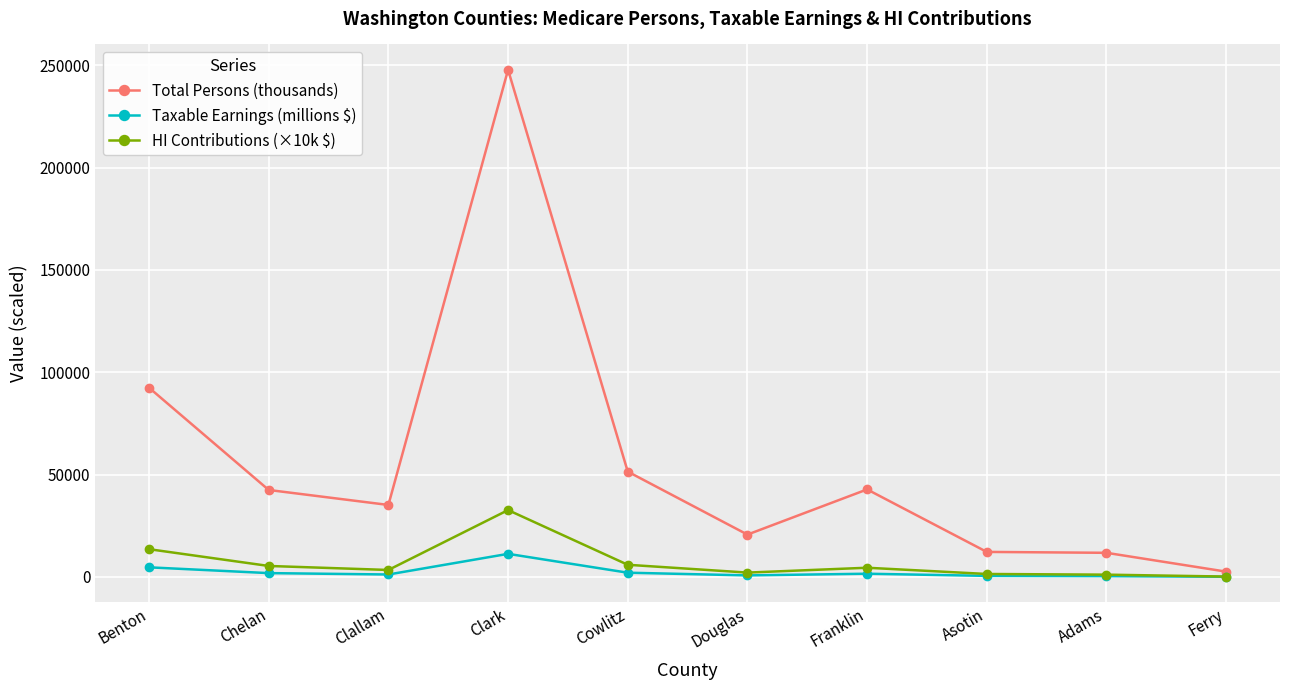

True or false: Total Persons (thousands) and HI Contributions (×10k $) cross at least once.

False